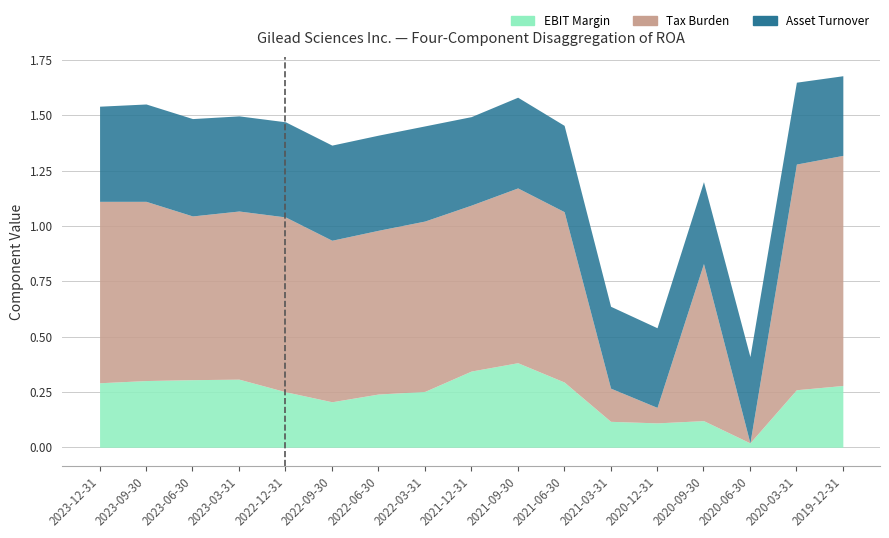

True or false: EBIT Margin and Asset Turnover cross at least once.

False